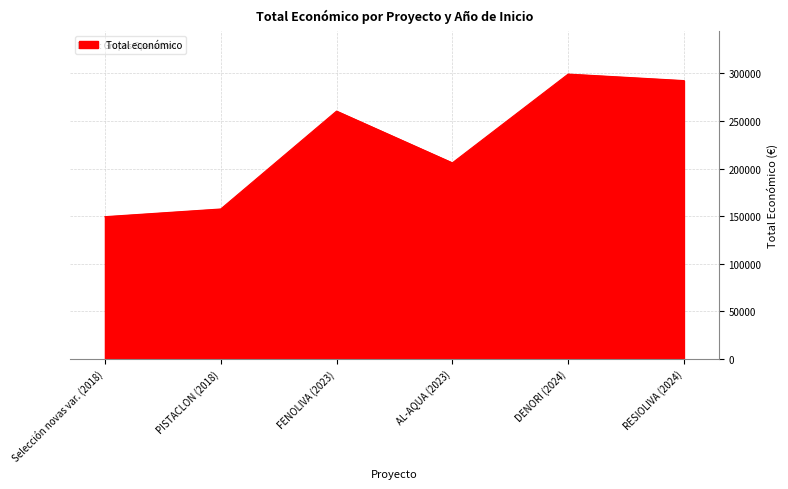

Reading left to right, extract all data points from this chart.

149419	157500	260426	206008	299342	292495